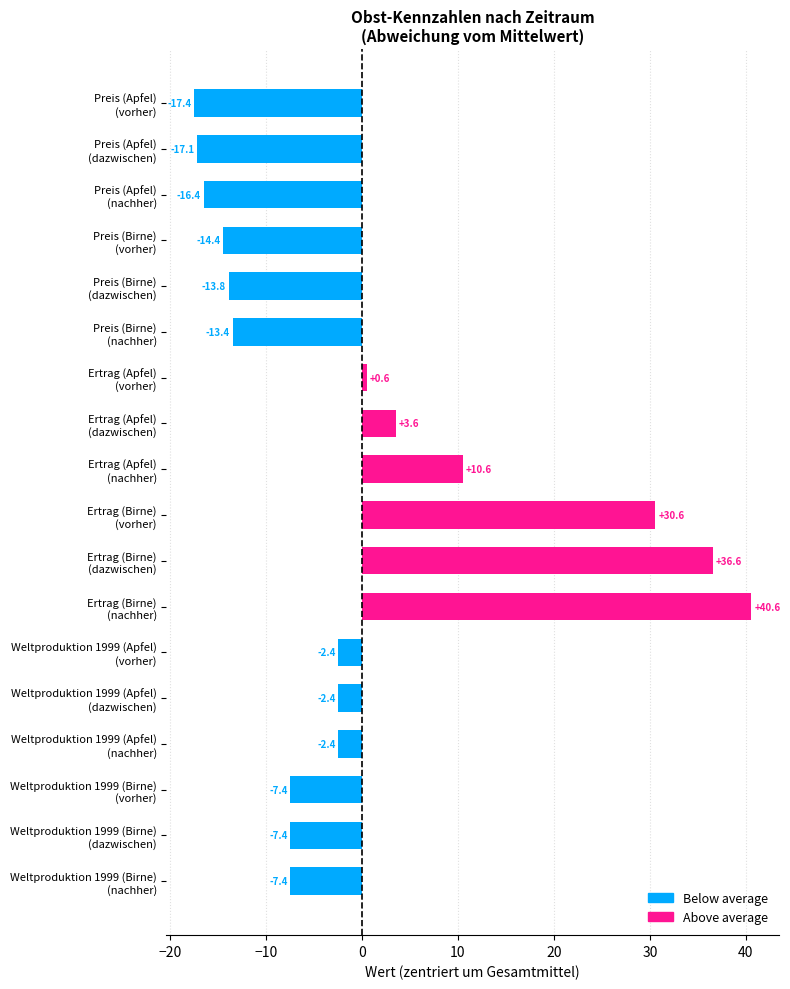

How many data points does each series have?

18